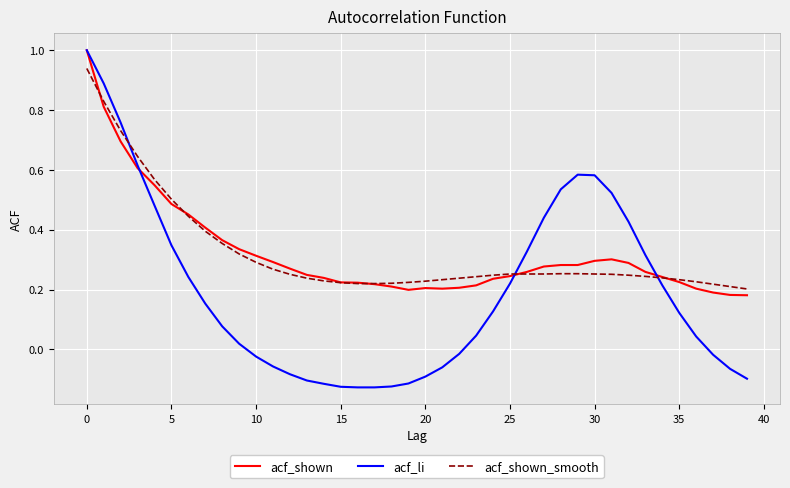

What is the maximum value shown in the chart?

1.0